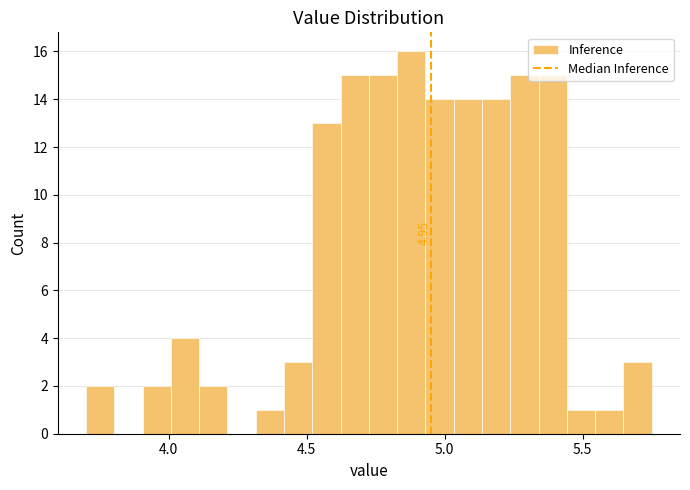

Read against the x-axis, roughly where is the centre of the tallest bar?

4.90